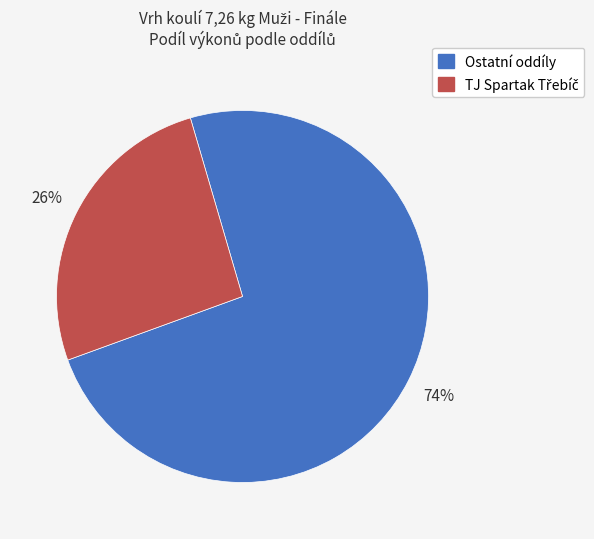

To the nearest percent, what is the difference between the largest and smallest slice percentages?

48%